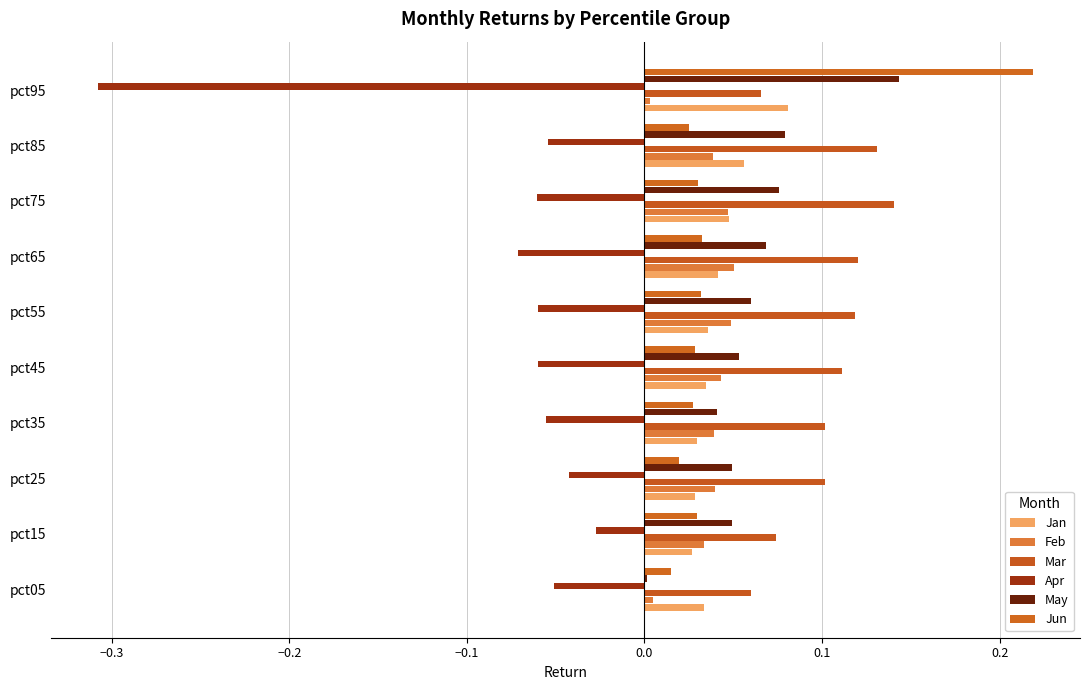

What is the difference between the maximum and minimum values in the Apr series?

0.3